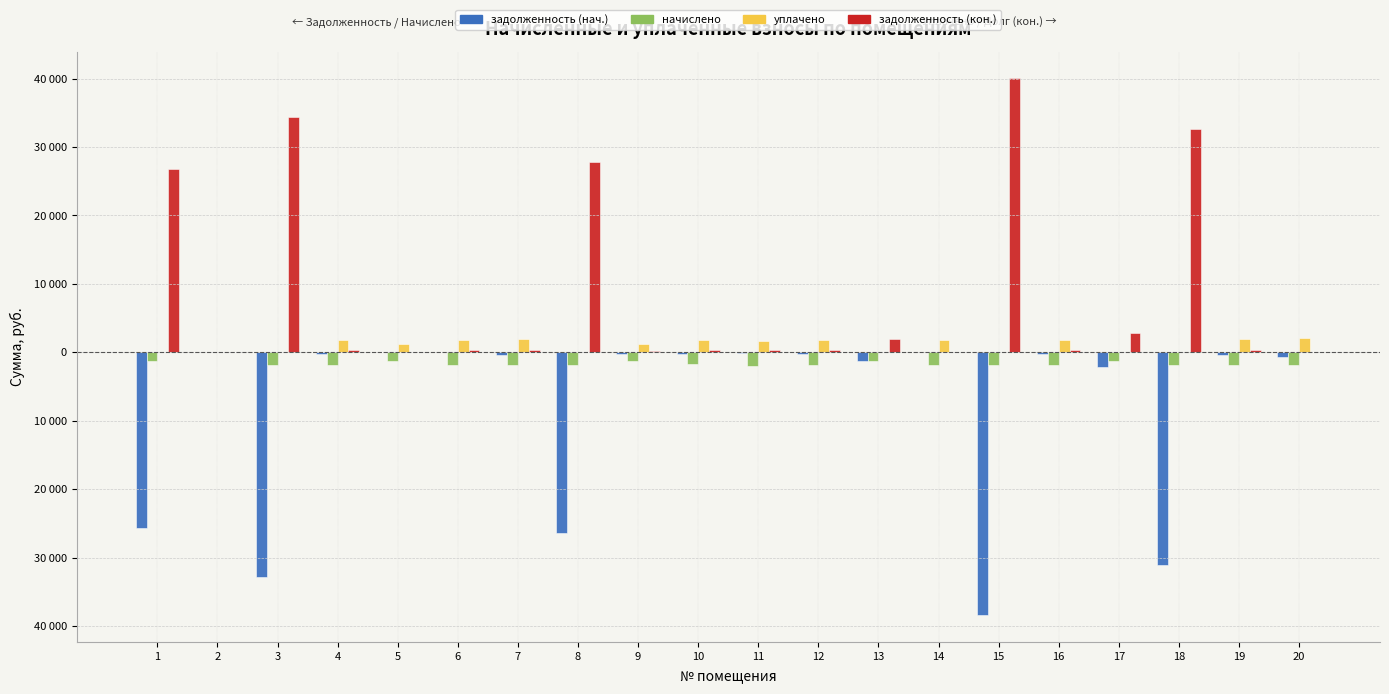

Reading left to right, extract all data points from this chart.

задолженность (нач.): -25674.3	0.0	-32834.4	-310.1	0.0	0.0	-319.0	-26329.0	-212.9	-296.3	-114.6	-308.7	-1224.0	0.0	-38387.8	-309.4	-2121.7	-31115.6	-320.4	-655.6
начислено: -1285.7	0.0	-1909.9	-1860.3	-1277.4	-1785.9	-1914.1	-1852.0	-1277.4	-1777.6	-1926.4	-1852.0	-1277.4	-1785.9	-1922.3	-1856.2	-1277.4	-1785.9	-1922.3	-1856.2
уплачено: 0.0	0.0	0.0	1823.4	1277.4	1750.5	1876.1	0.0	1252.1	1742.4	1605.3	1815.3	0.0	1791.3	0.0	1819.3	0.0	0.0	1884.2	2128.7
задолженность (кон.): 26763.2	0.0	34374.6	310.1	0.0	297.6	319.0	27741.3	212.9	296.3	321.1	308.7	1887.5	0.0	40015.9	309.4	2798.1	32561.8	320.4	0.0